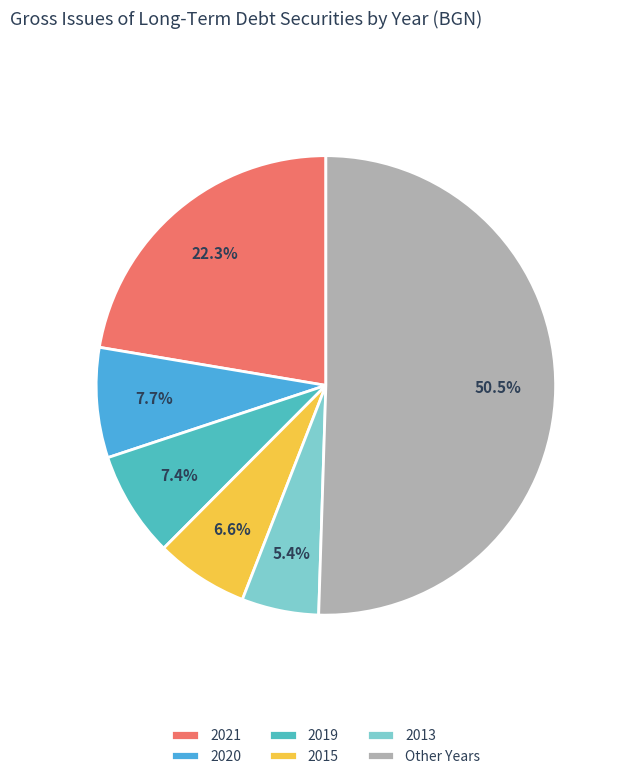

Count the number of slices in the pie.

6